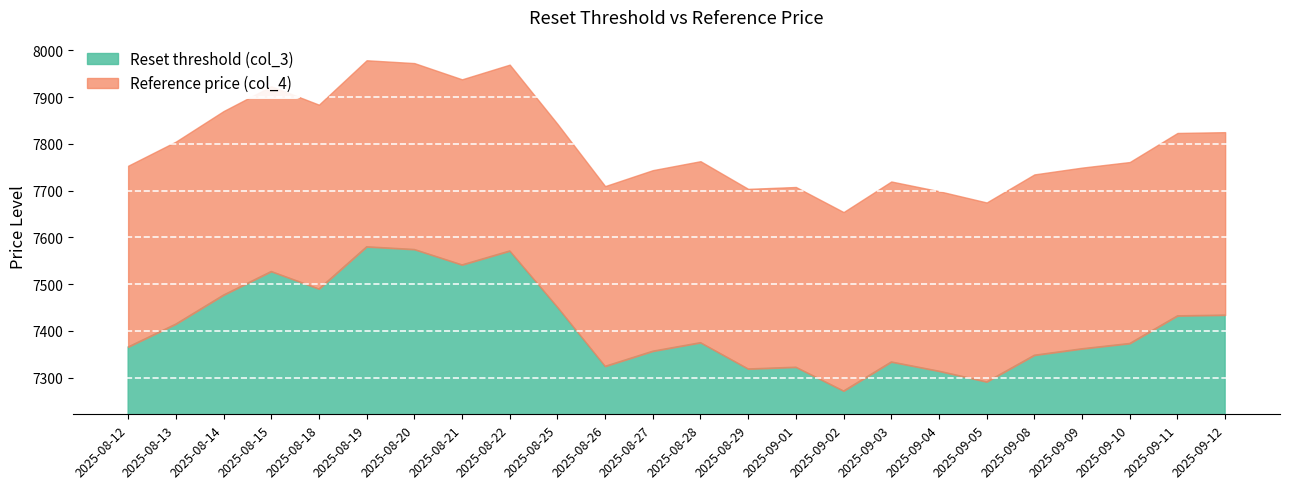

The value of Reset threshold (col_3) at 2025-08-12 is 2843.3. True or false?

False